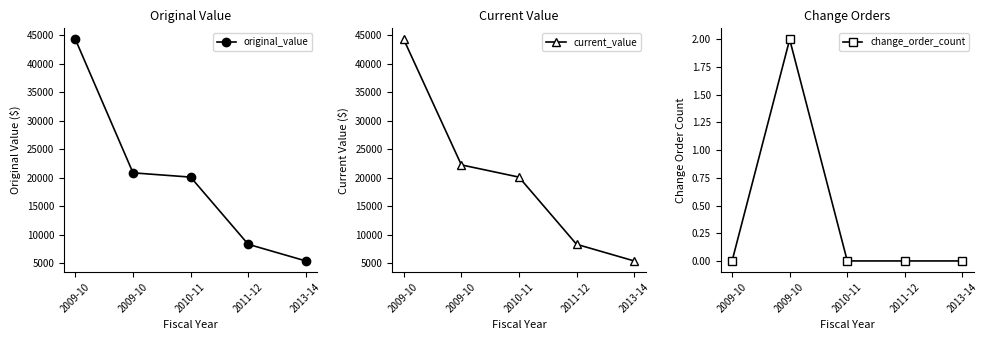

What is the label of the 2nd point from the right?

2011-12